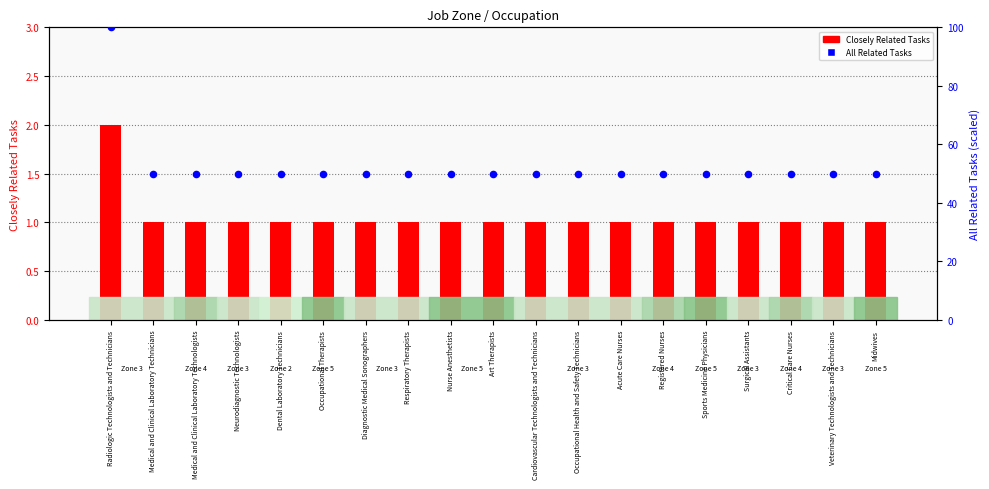

At which category is the sum across all series the highest?

Radiologic Technologists and Technicians